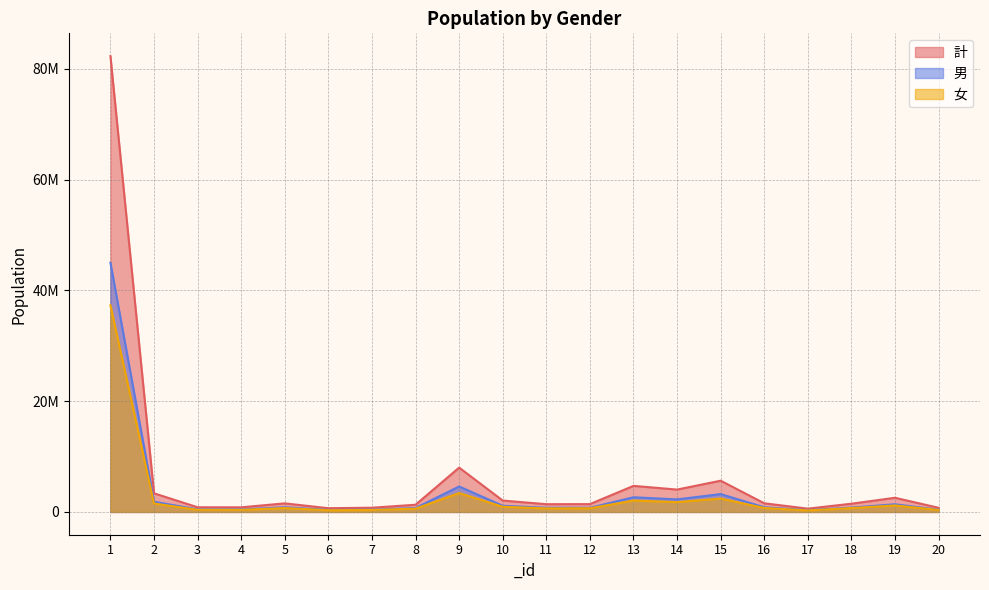

How many values in the 女 series exceed 702872?

9